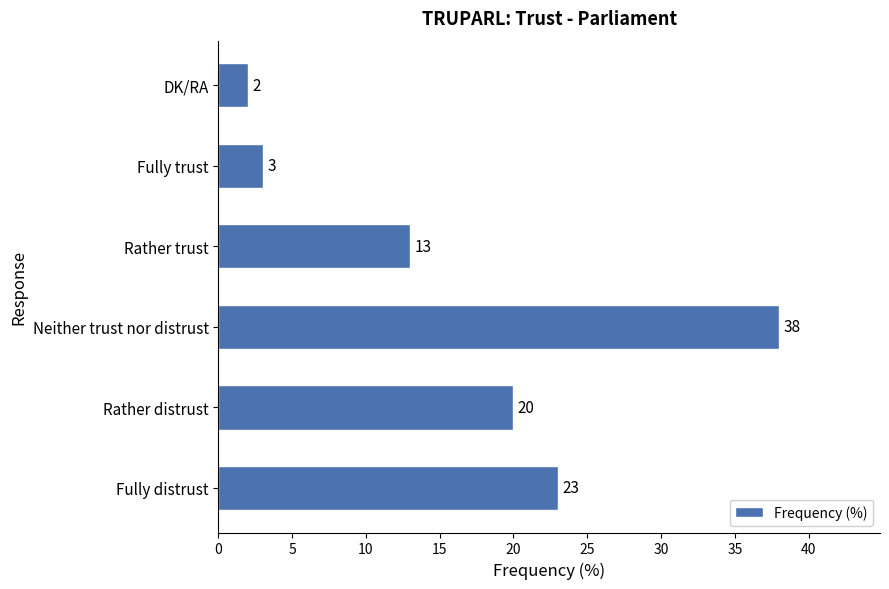

Is it true that the value at Fully distrust is 7?

False